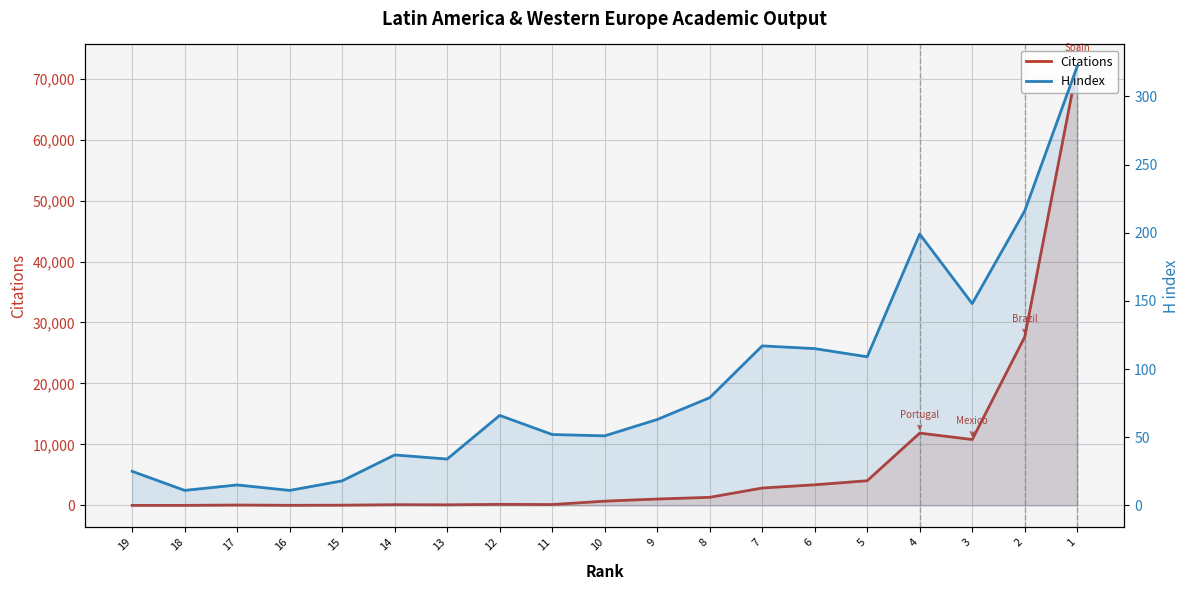

After their last crossing, which series has the higher values: H index or Citations?

Citations